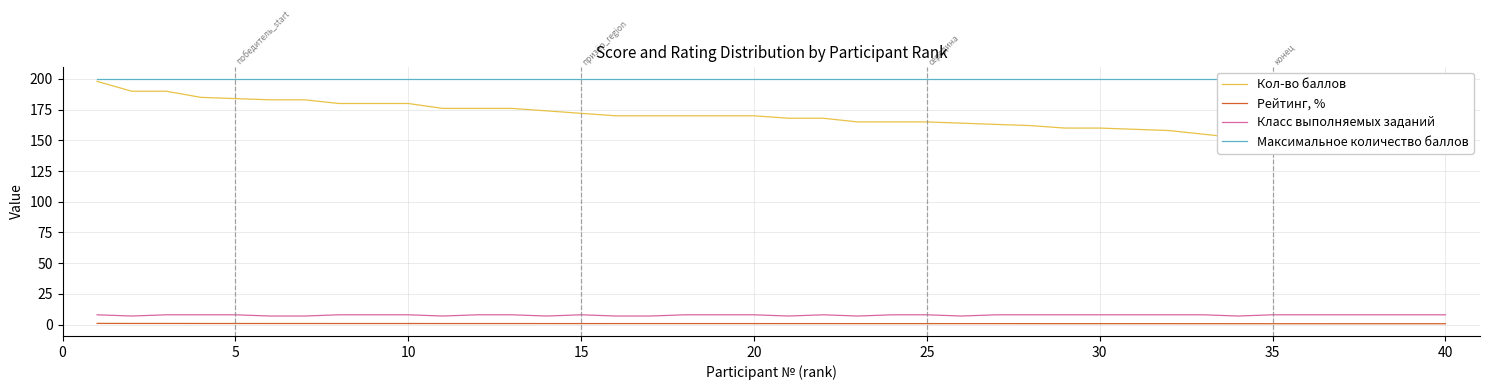

True or false: Рейтинг, % and Класс выполняемых заданий cross at least once.

False